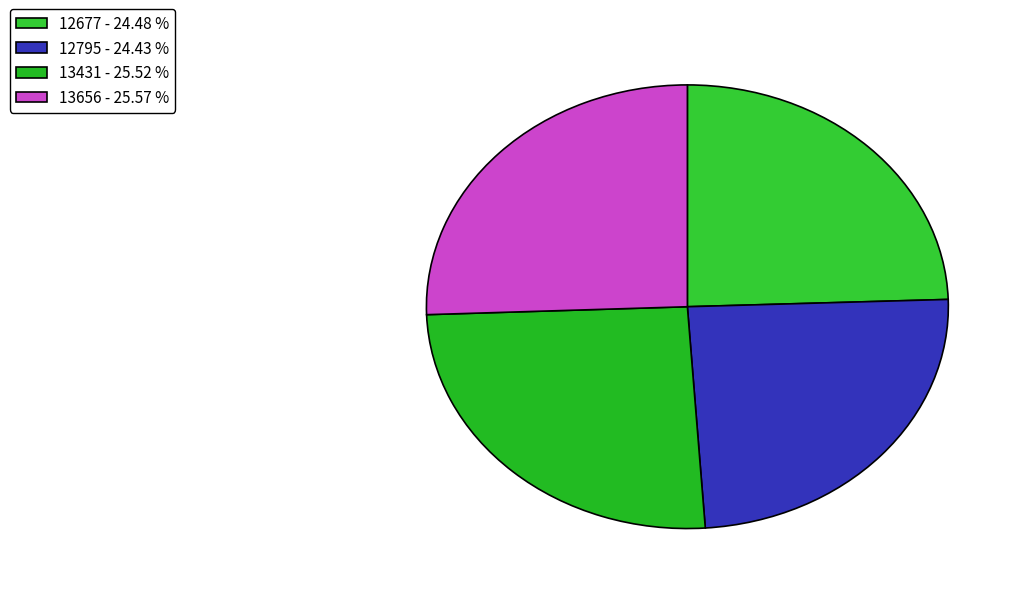

What percentage is the 13431 slice, to the nearest percent?

26%